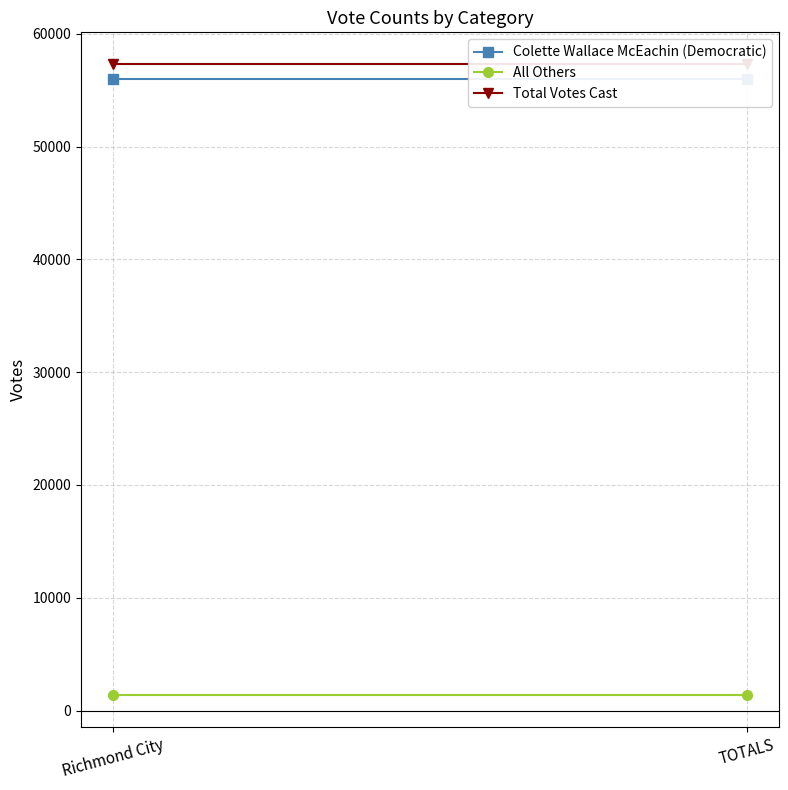

Rank the series at Richmond City from lowest to highest value.

All Others, Colette Wallace McEachin (Democratic), Total Votes Cast